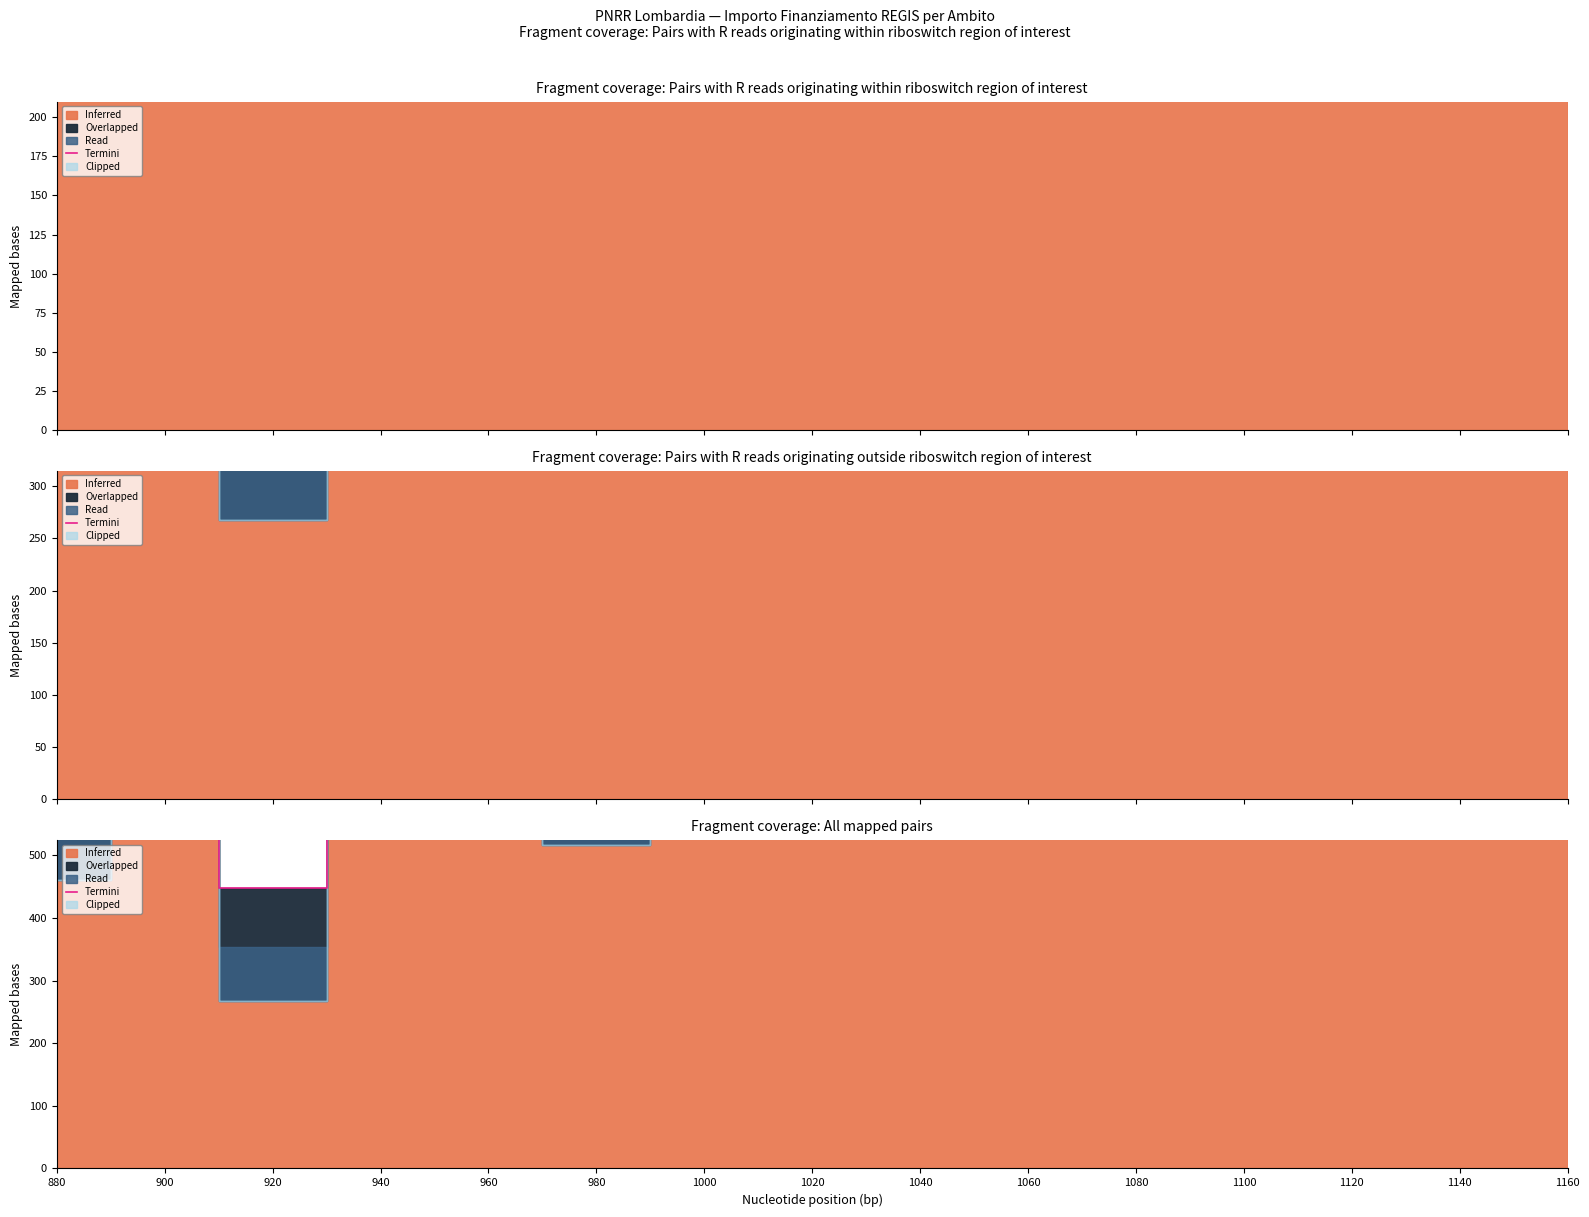

True or false: the data shows 1094.8 at 1160.

False